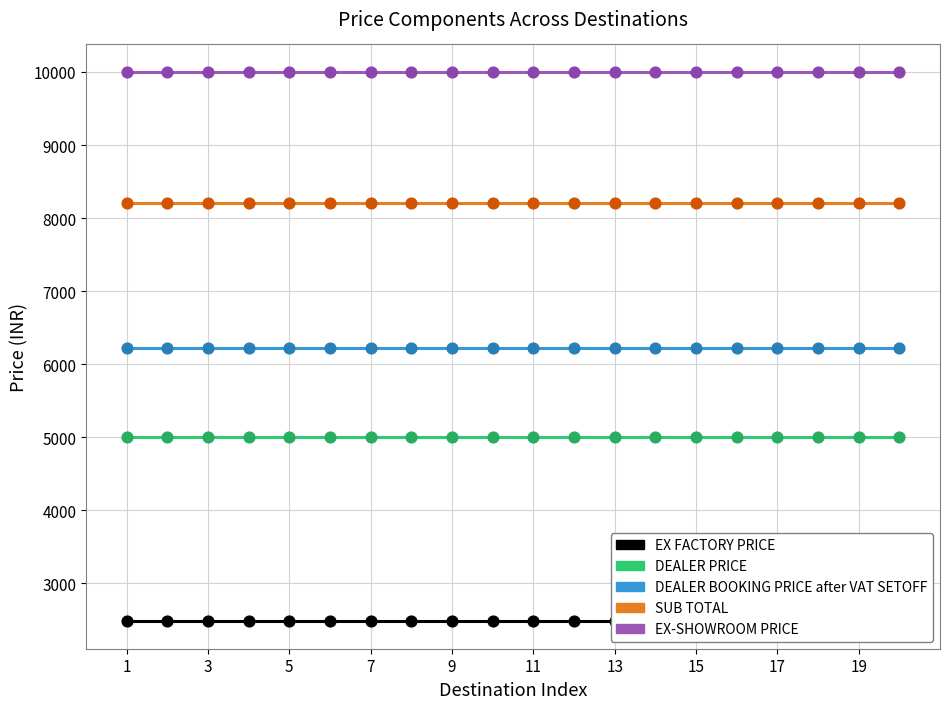

Is the value of EX FACTORY PRICE at 7 greater than the value of EX-SHOWROOM PRICE at 7?

No